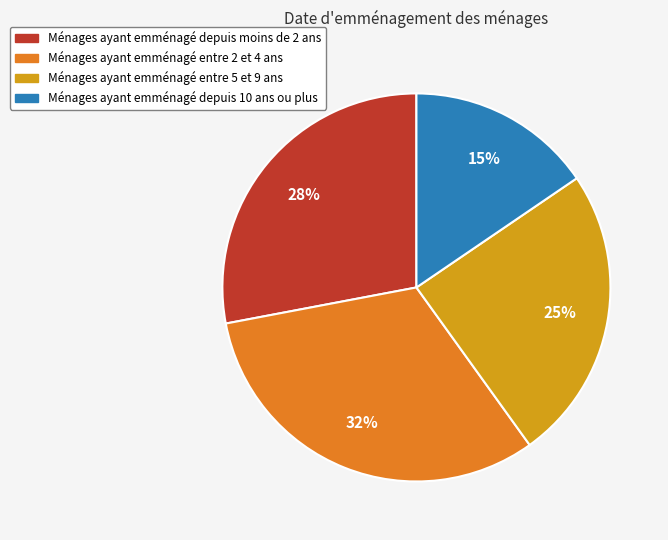

To the nearest percent, what percentage of the pie is Ménages ayant emménagé depuis moins de 2 ans?

28%